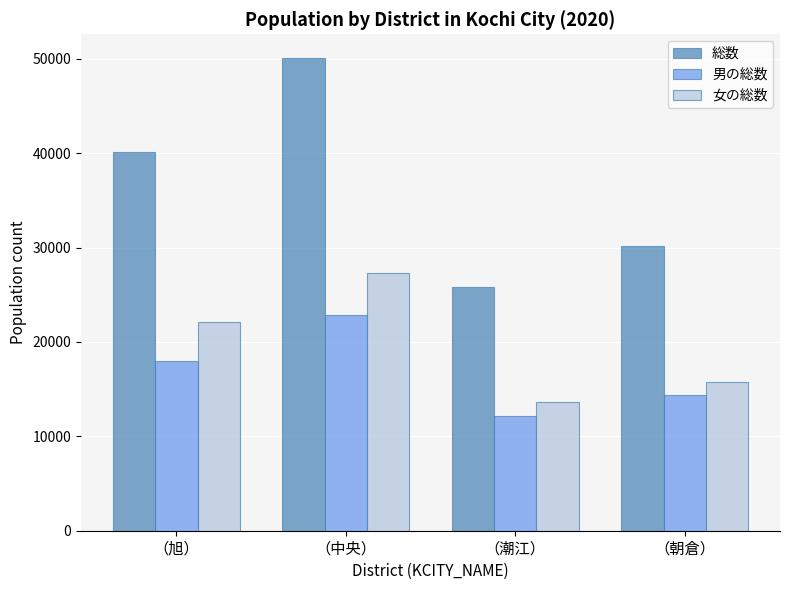

What is the spread (max minus min) of values at （潮江）?

13624